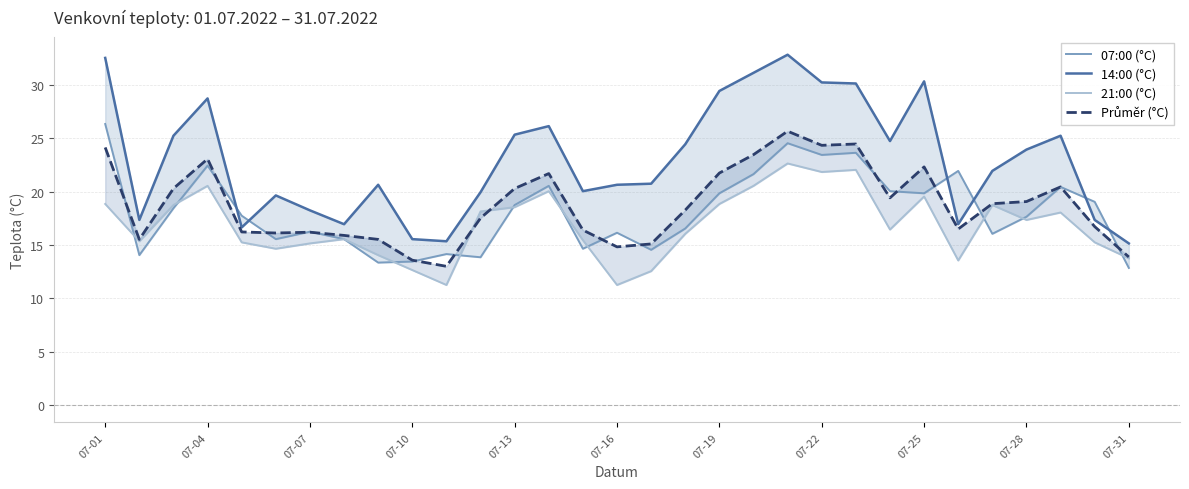

True or false: 14:00 (°C) has more than 2 interior local peaks.

True